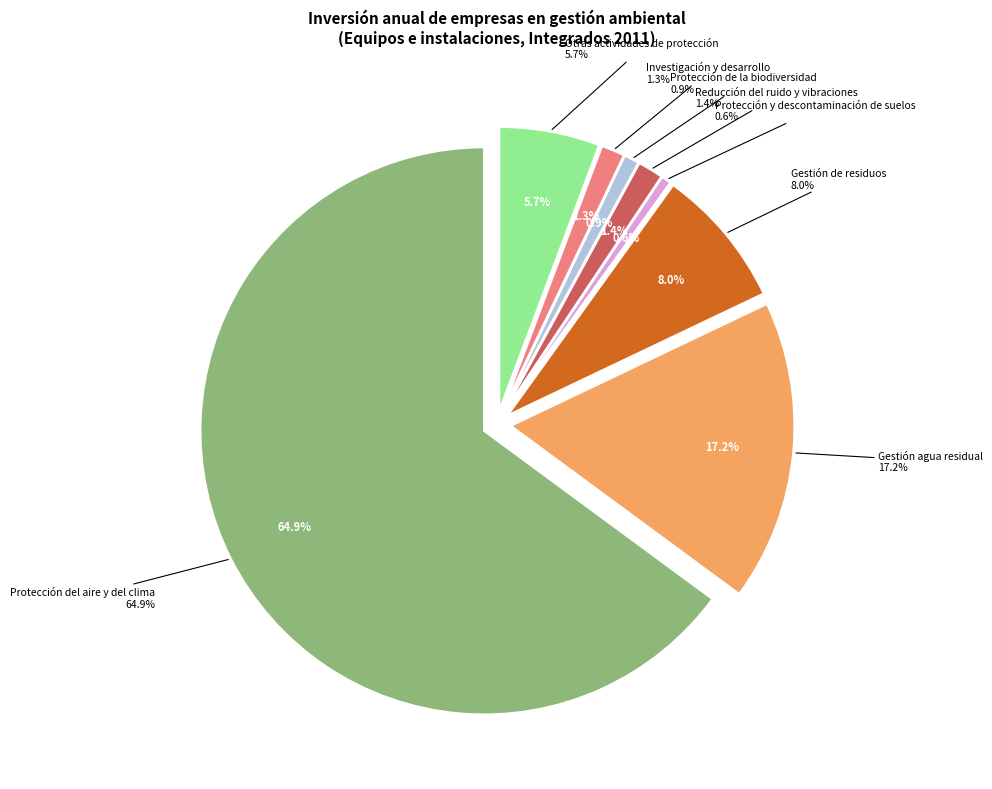

To the nearest percent, what is the combined percentage of Protección del aire y del clima and Protección y descontaminación de suelos?

65%